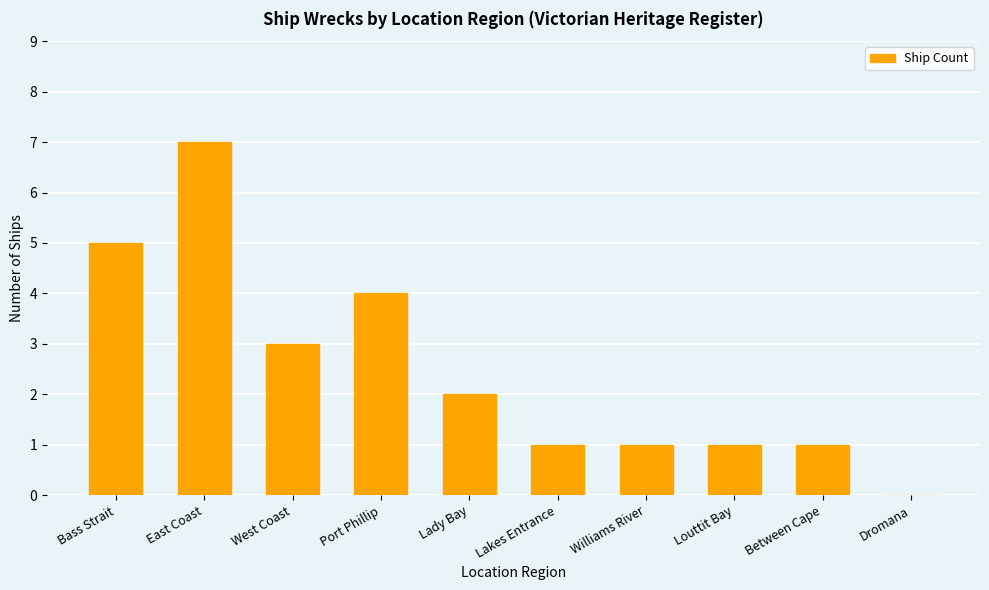

Reading left to right, extract all data points from this chart.

5	7	3	4	2	1	1	1	1	0